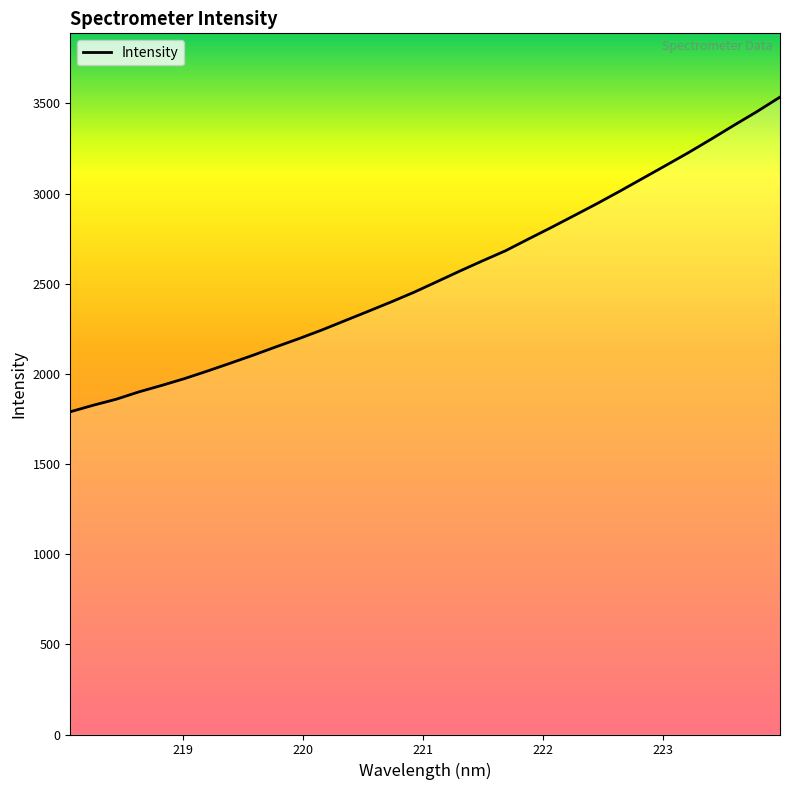

What is the difference between the maximum and minimum values?

1745.4